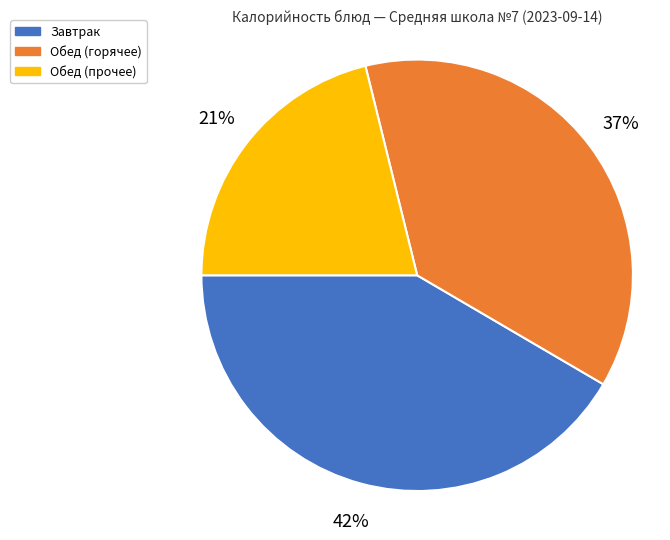

Which has a higher value, Обед (прочее) or Завтрак?

Завтрак